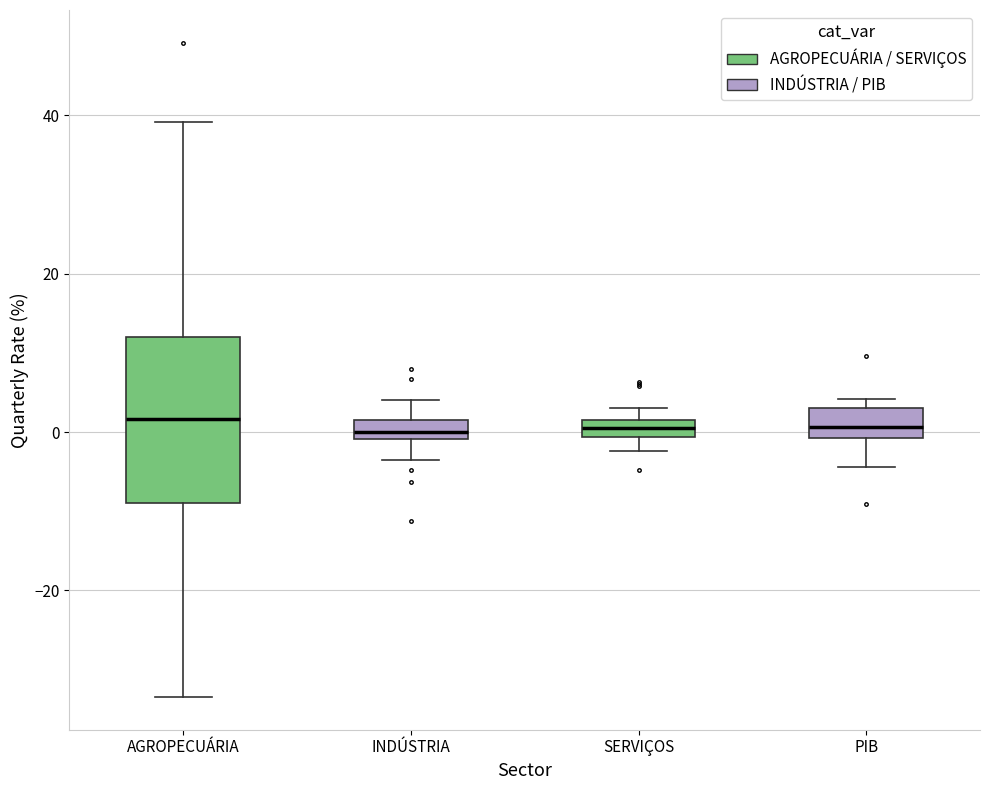

Which box is the tallest, from its lower edge to its upper edge?

AGROPECUÁRIA